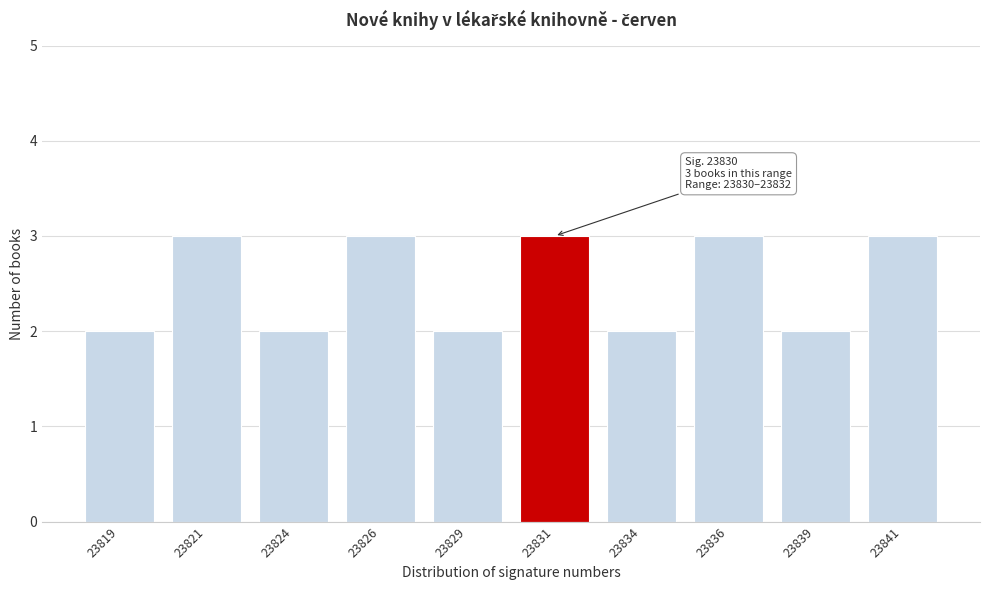

Reading right to left, what are all the values shown in this chart?

3	2	3	2	3	2	3	2	3	2